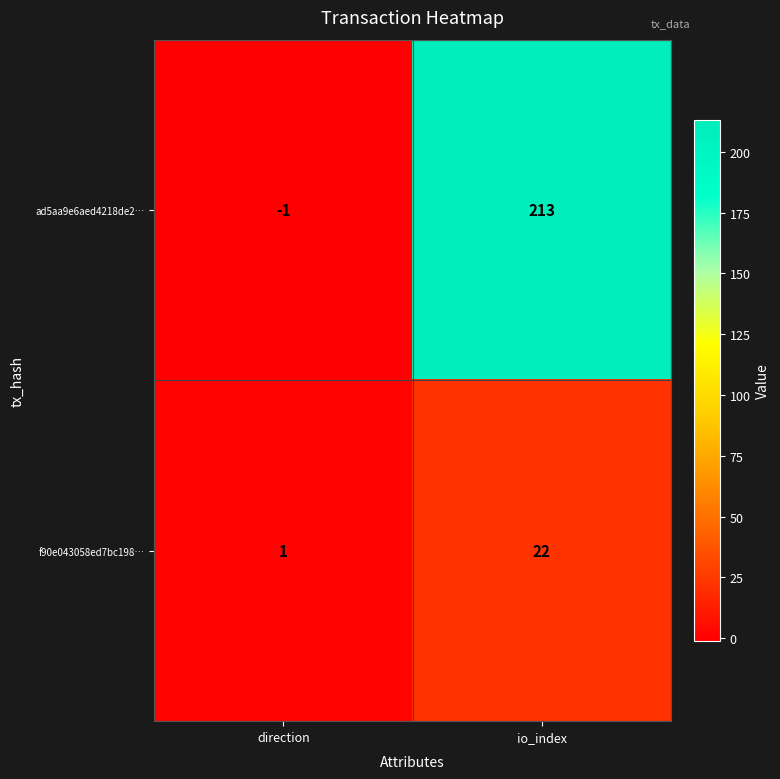

What is the average value of the f90e043058ed7bc198… series?

12